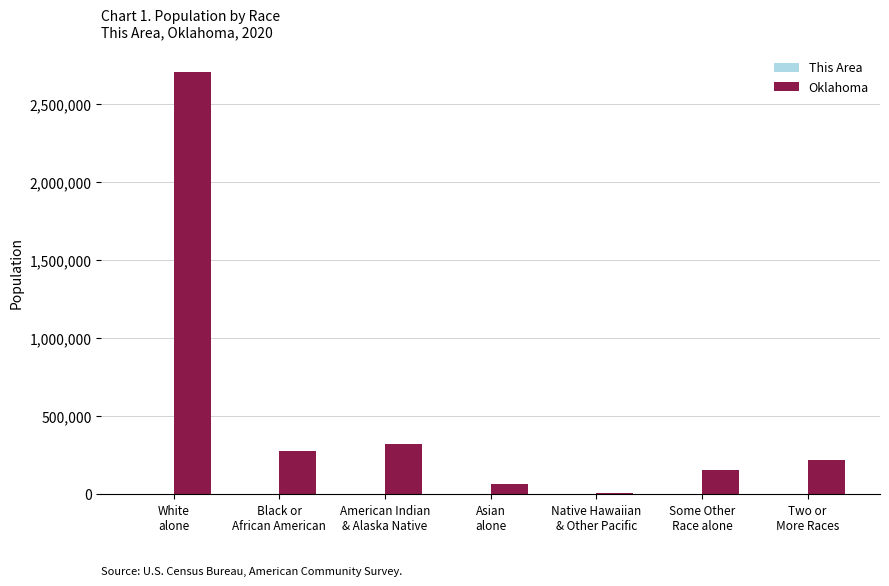

Which series has the largest total across all categories?

Oklahoma